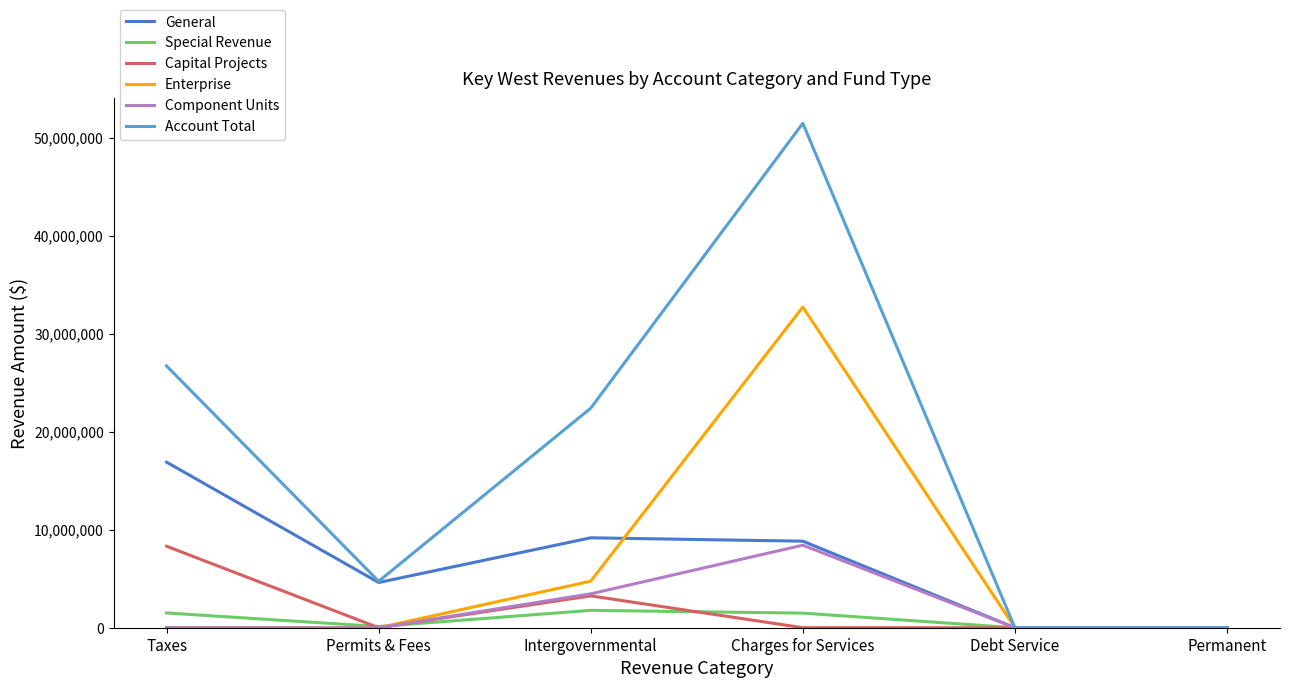

What is the difference between the maximum and second lowest values in the Enterprise series?

32712030